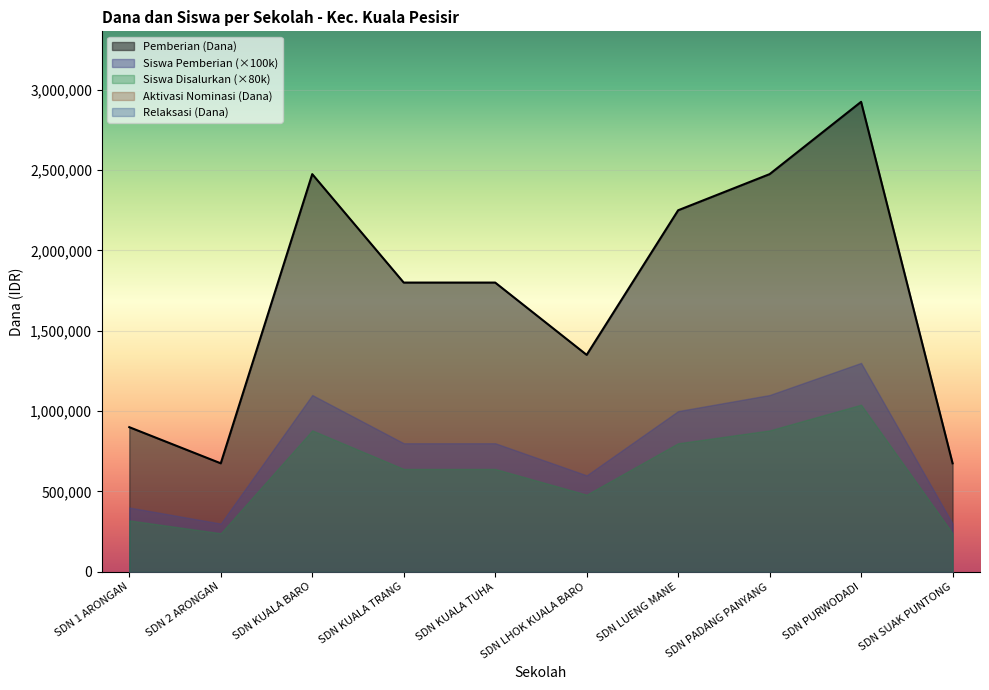

At which category does the chart reach its peak across all series?

SD NEGERI PURWODADI